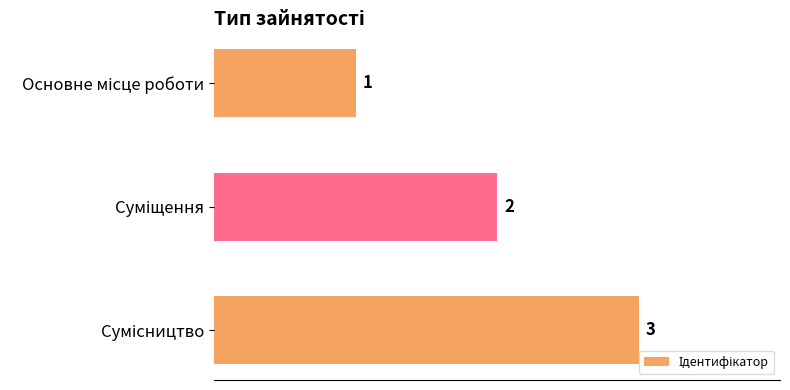

What is the maximum value shown in the chart?

3